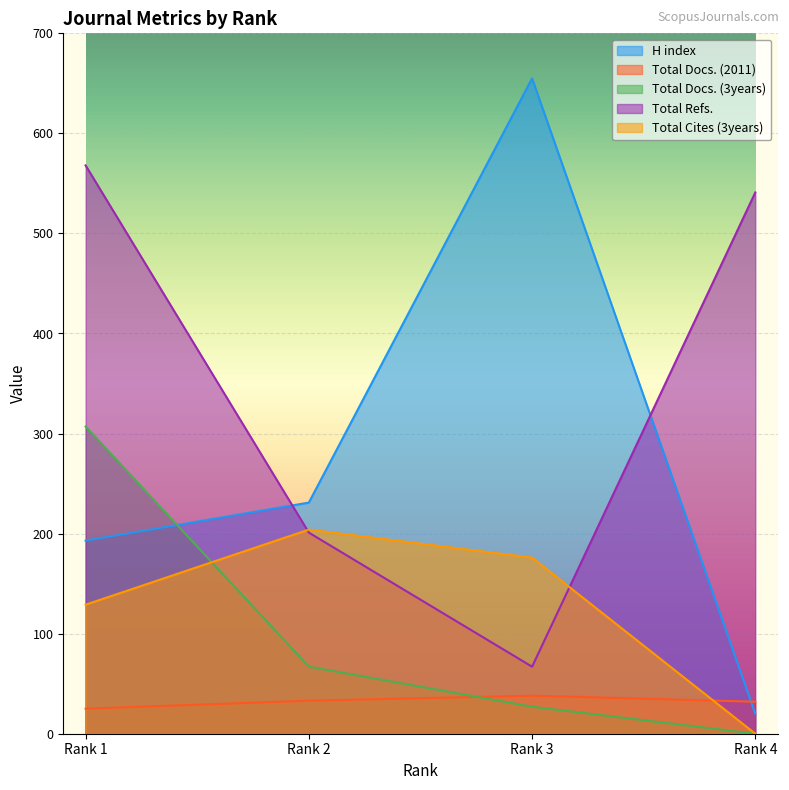

True or false: Total Refs. has more than 1 interior local peaks.

False